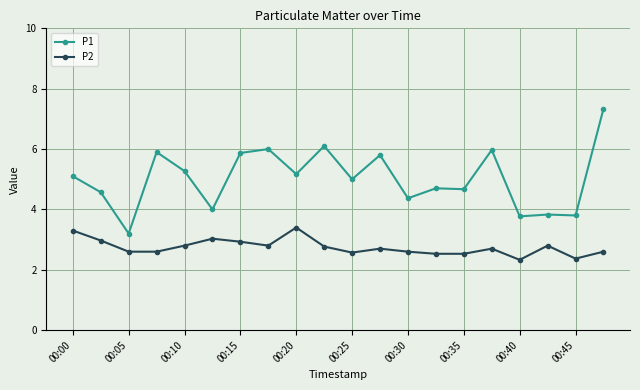

True or false: P2 and P1 intersect in this chart.

False